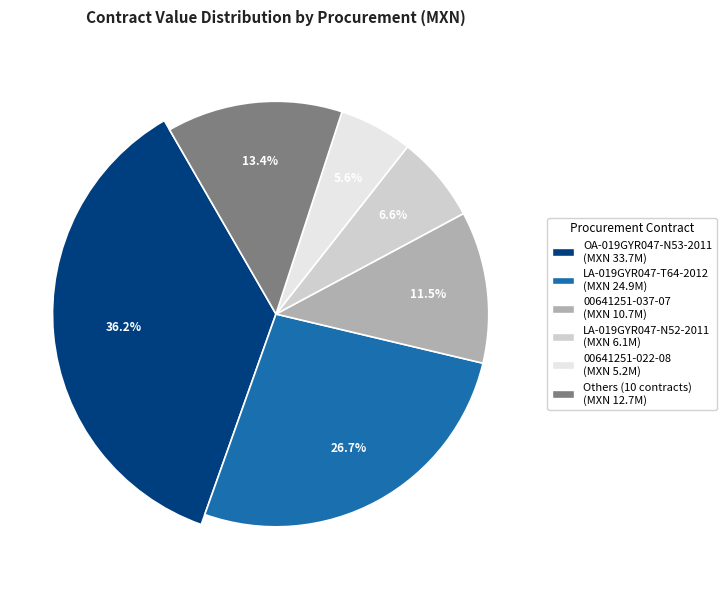

What percentage do 43068001-012-05 and 00641226-050-07 together represent?

3.3%